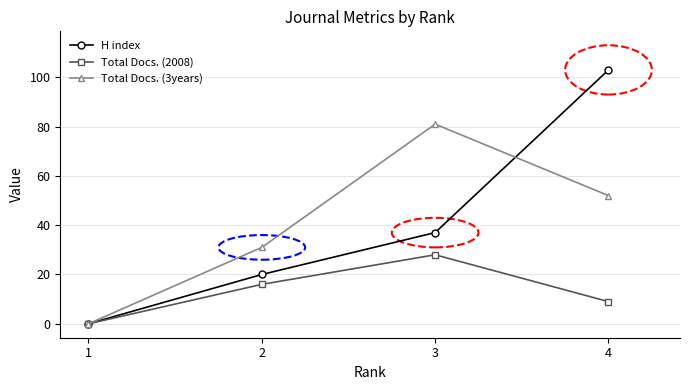

Rank the categories by Total Docs. (2008) value from lowest to highest.

1, 4, 2, 3